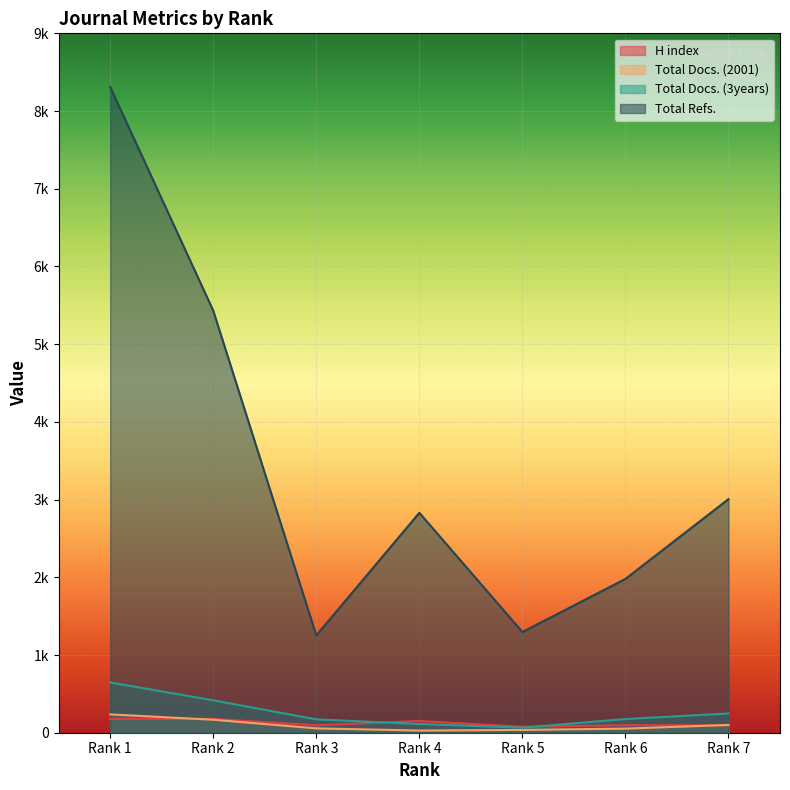

Between Rank 5 and Rank 6, which is larger?

Rank 6